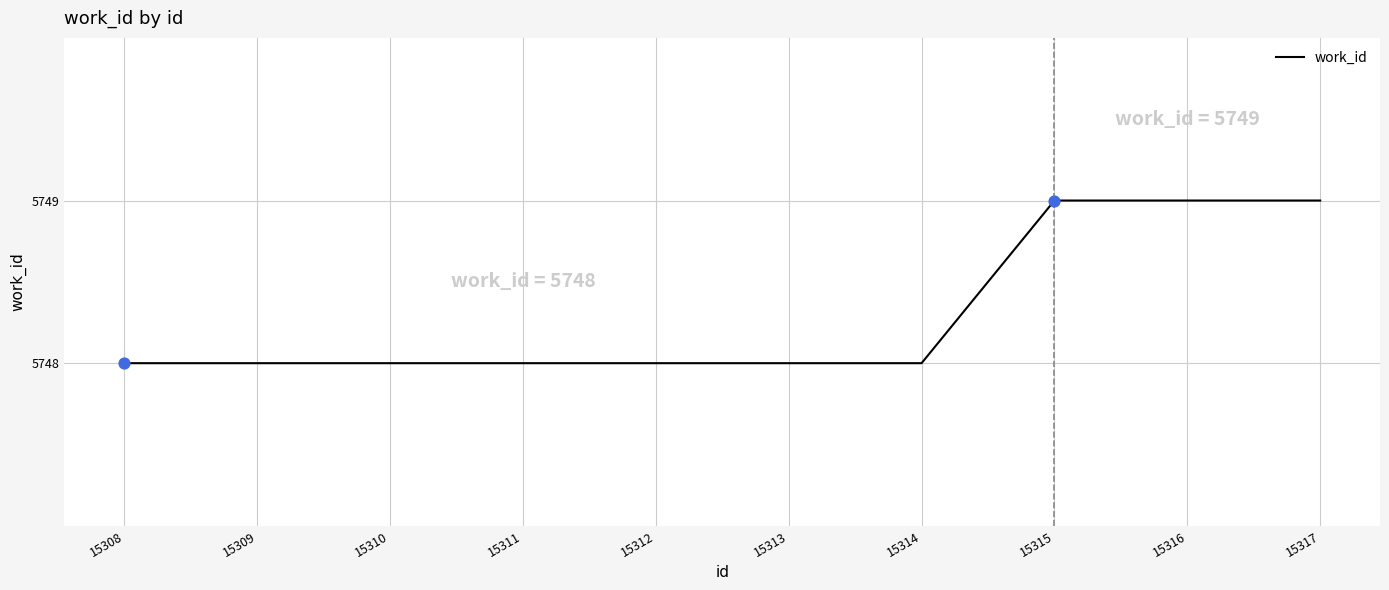

What is the change in value from 15309 to 15315?

+1